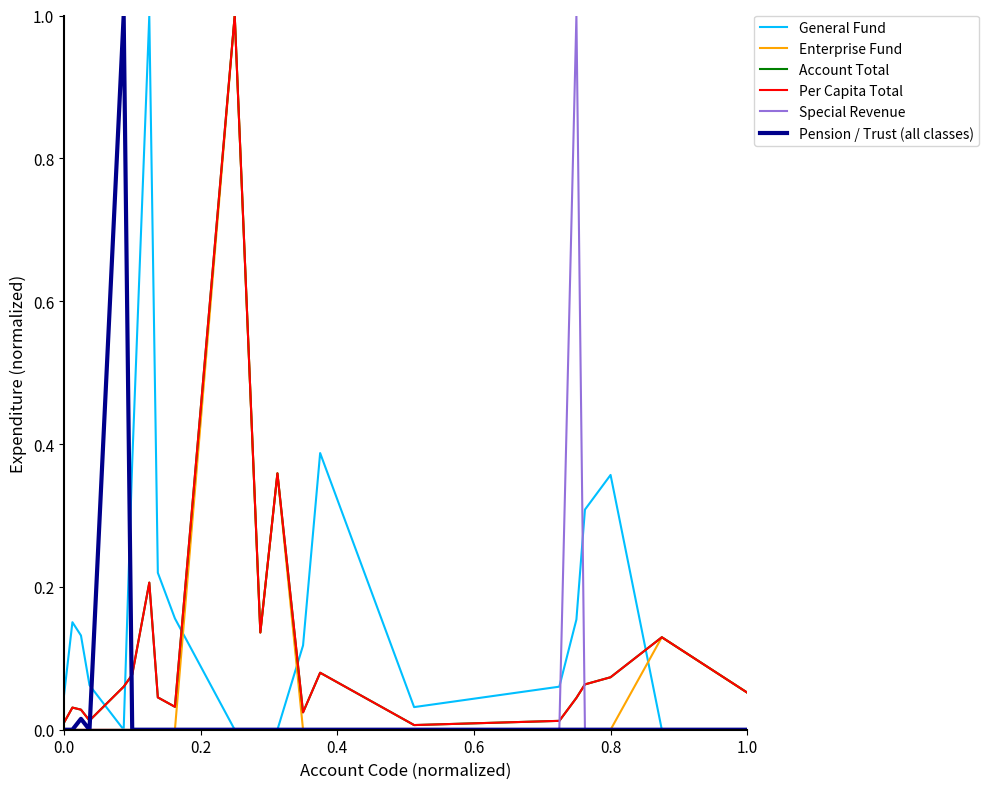

What is the maximum value for Per Capita Total?

1.0